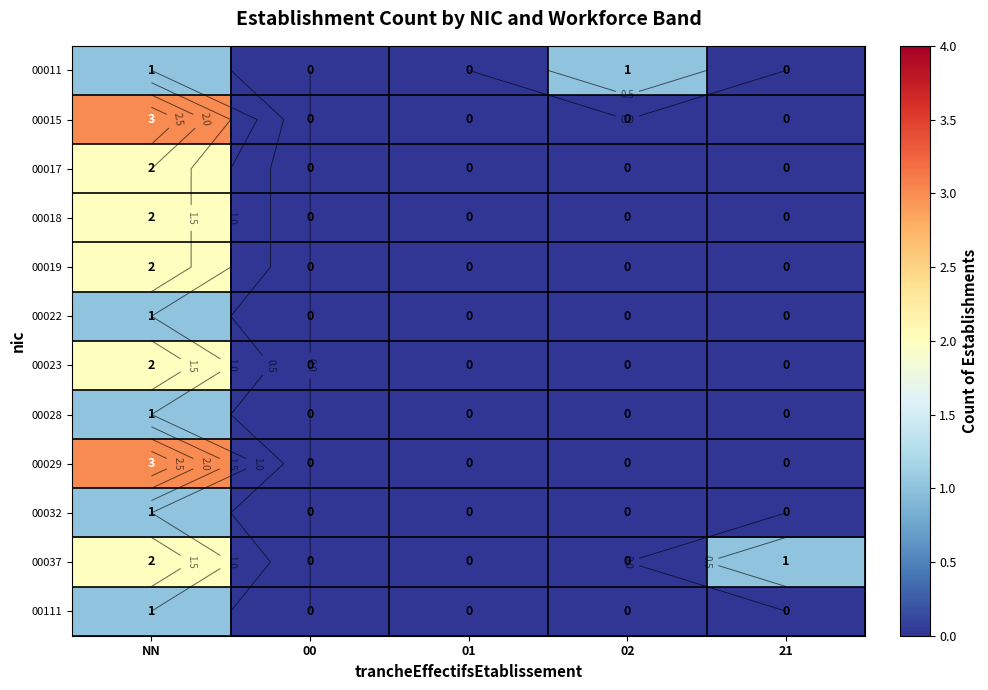

The value of 00022 at 21 is 0. True or false?

True